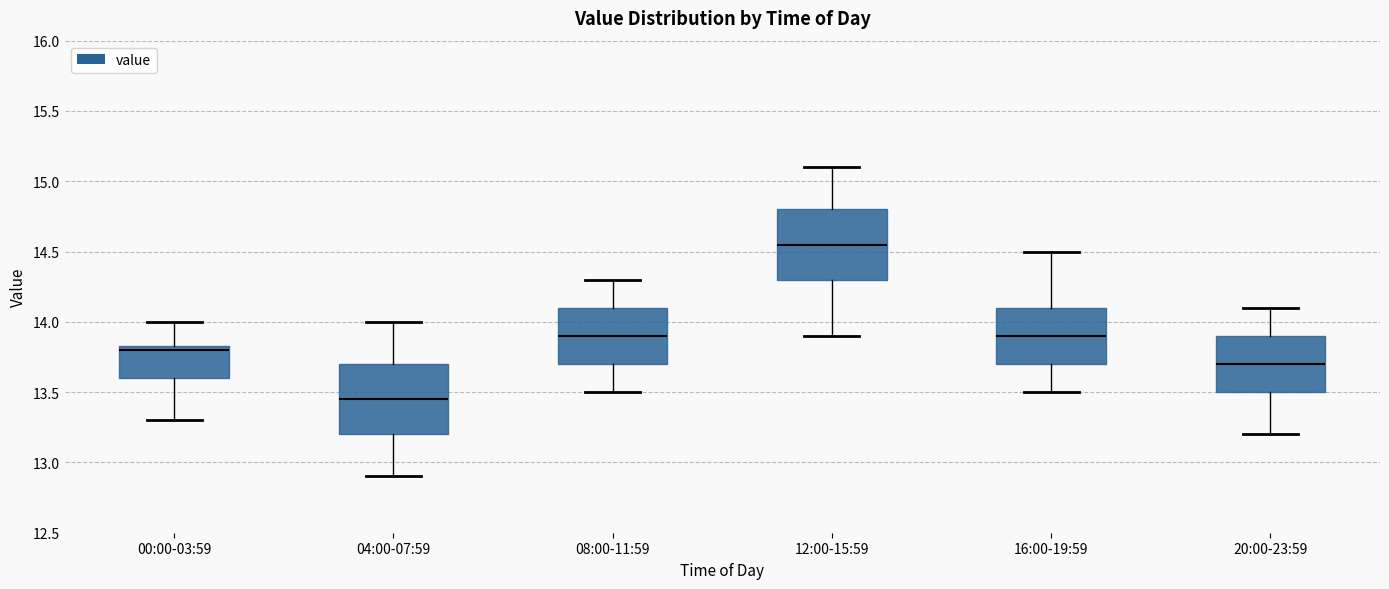

Reading left to right, transcribe this box plot: for each box, give where its median line is, the range the box spans, and where its two whiskers end, as read against the y-axis. The values are not printed on the chart, so give them approximately, as read against the axis.

00:00-03:59: median 13.80, box 13.60 to 13.85, whiskers 13.30 to 14.00
04:00-07:59: median 13.45, box 13.20 to 13.70, whiskers 12.90 to 14.00
08:00-11:59: median 13.90, box 13.70 to 14.10, whiskers 13.50 to 14.30
12:00-15:59: median 14.55, box 14.30 to 14.80, whiskers 13.90 to 15.10
16:00-19:59: median 13.90, box 13.70 to 14.10, whiskers 13.50 to 14.50
20:00-23:59: median 13.70, box 13.50 to 13.90, whiskers 13.20 to 14.10